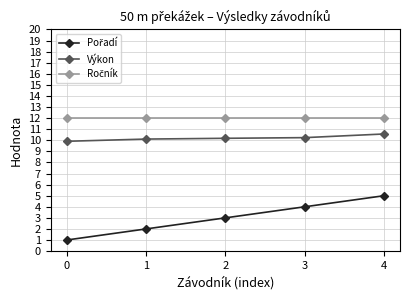

What is the value of the Výkon point at the 4th from the left?

10.2